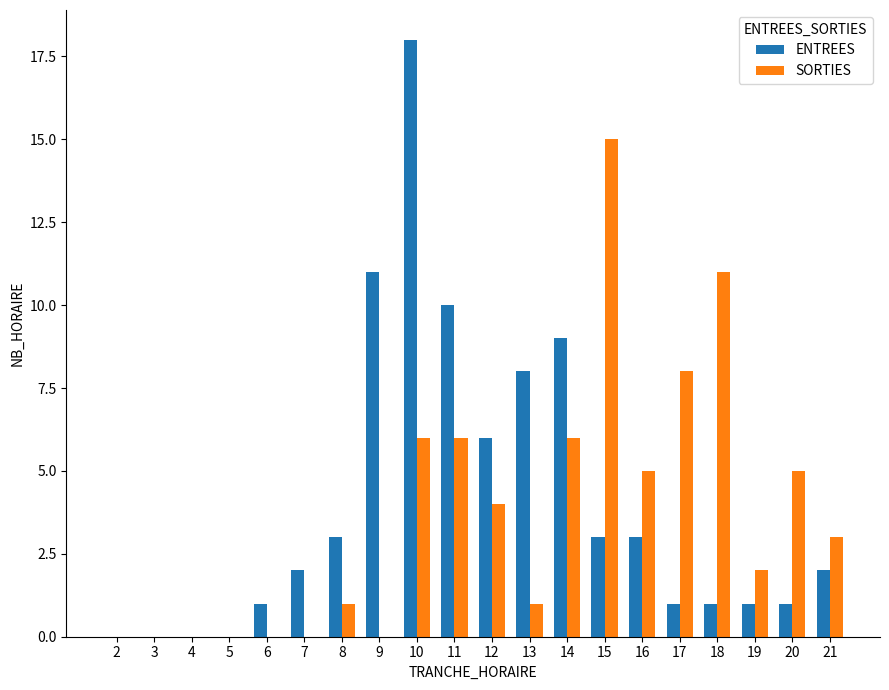

Between 2 and 16, which series saw the biggest shift?

SORTIES